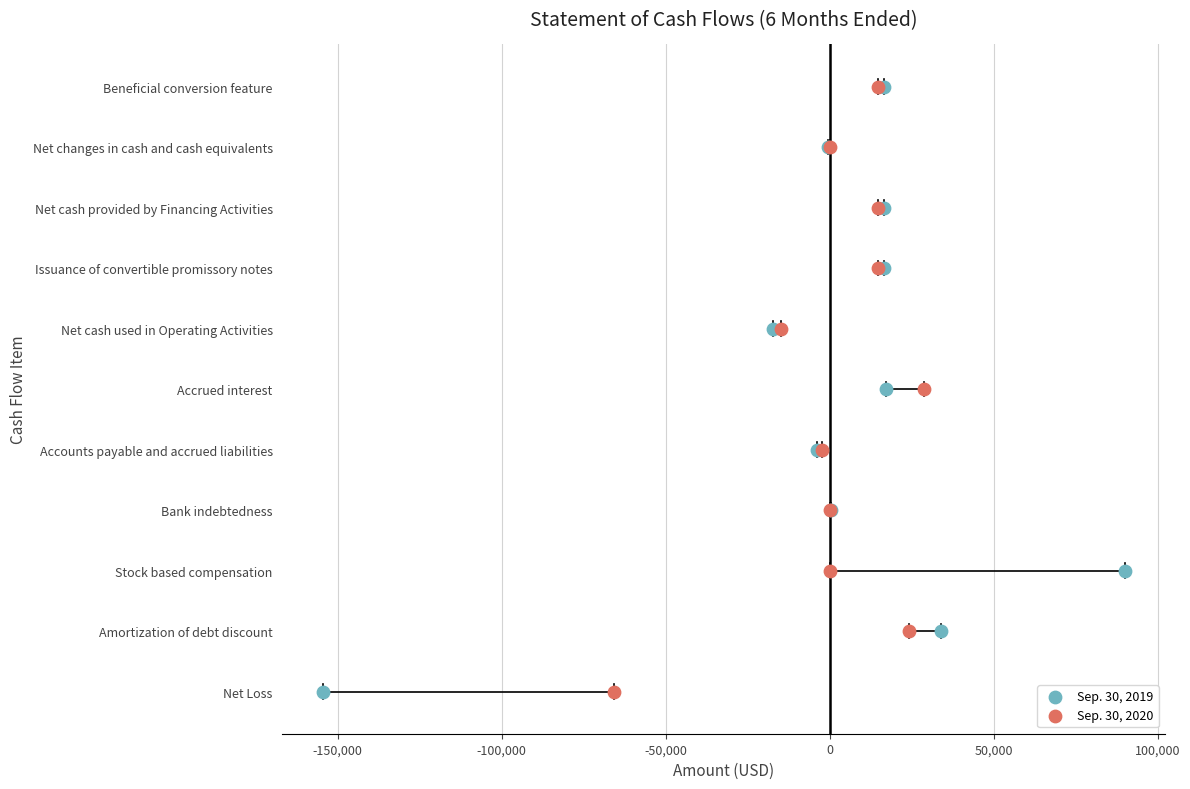

What are all the series names shown in the legend?

Sep. 30, 2019, Sep. 30, 2020